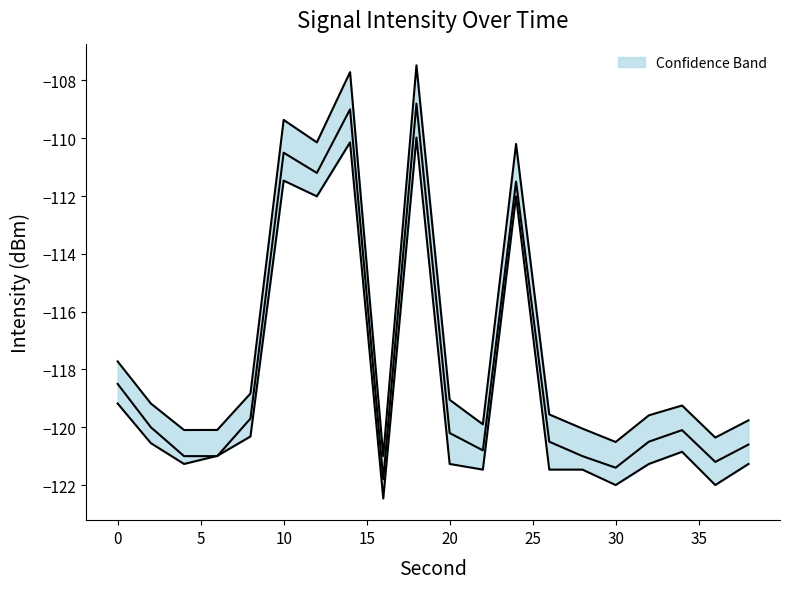

List the series in order of their overall mean, lowest first.

lower, middle, upper